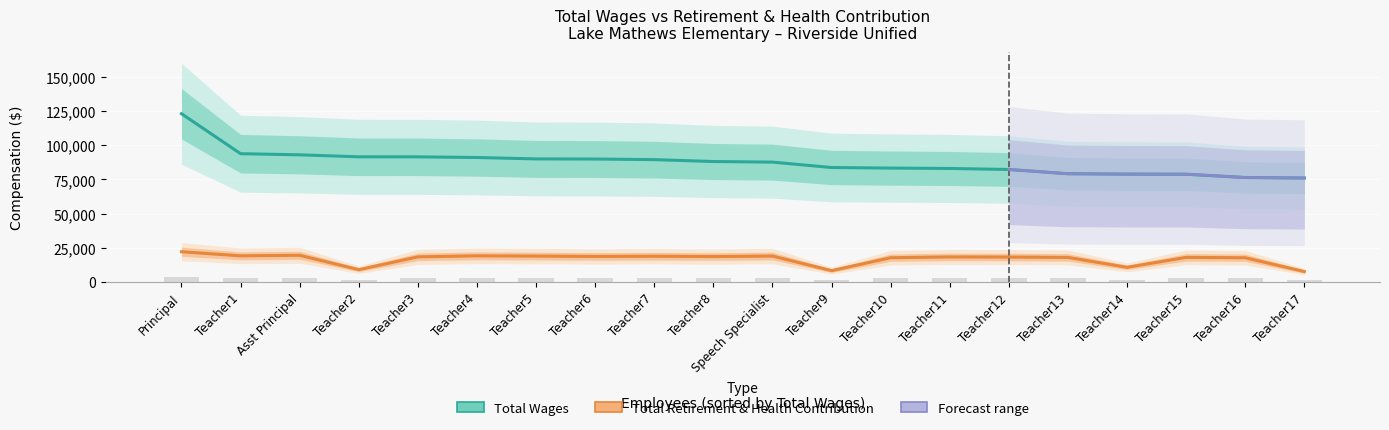

What is the difference between the second highest and second lowest values in the total_wages series?

17416